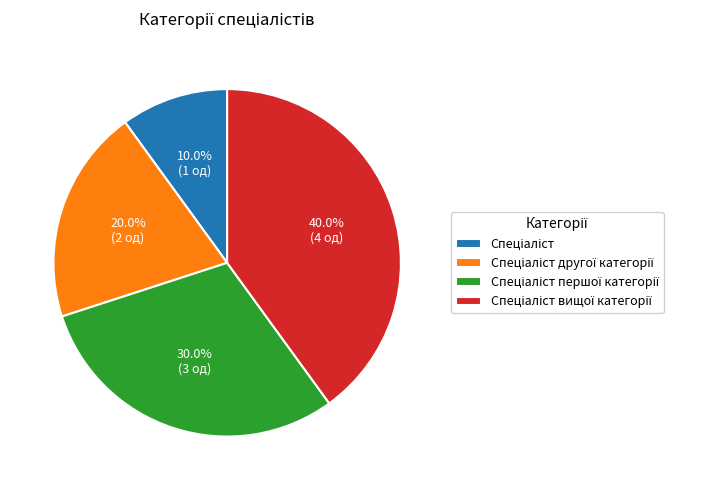

Does any single category account for the majority?

No